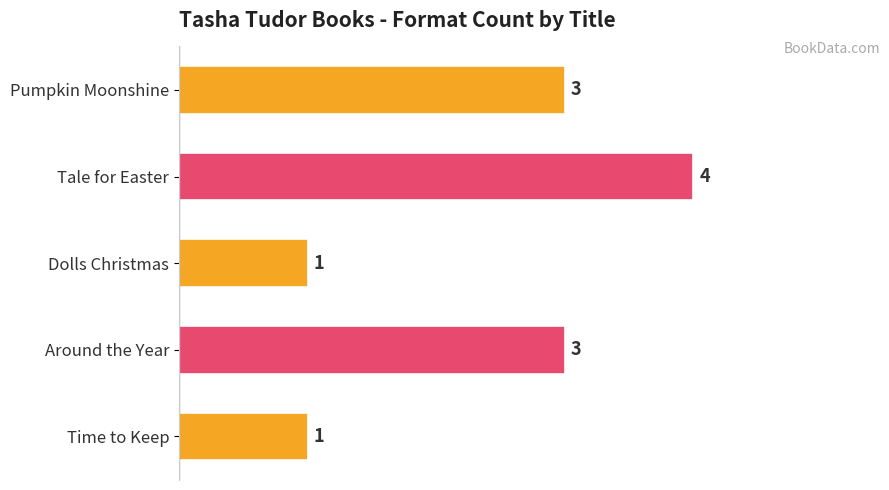

How many values are below 3?

2